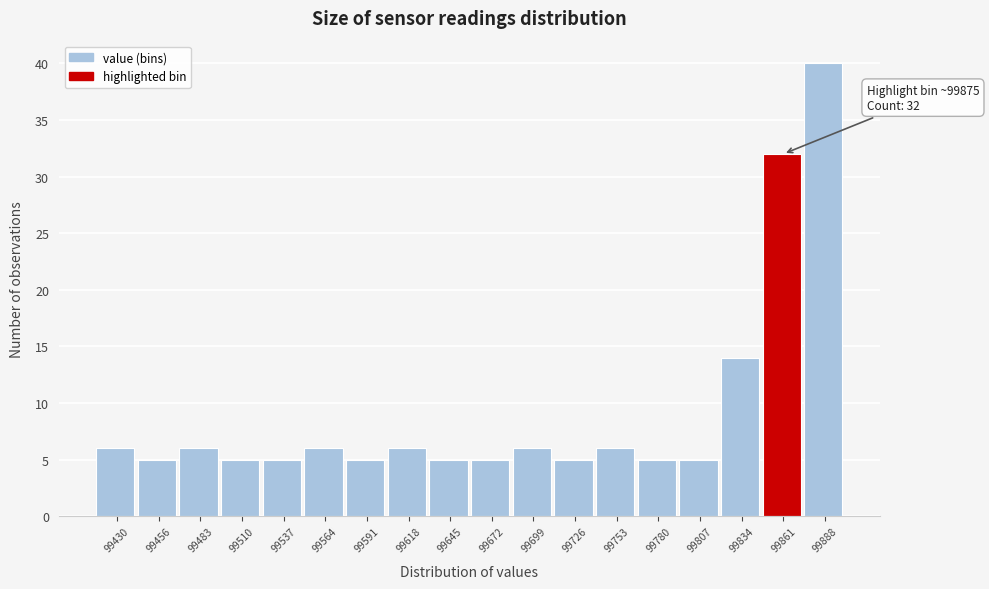

Reading left to right, transcribe all the data shown in this chart.

6	5	6	5	5	6	5	6	5	5	6	5	6	5	5	14	32	40